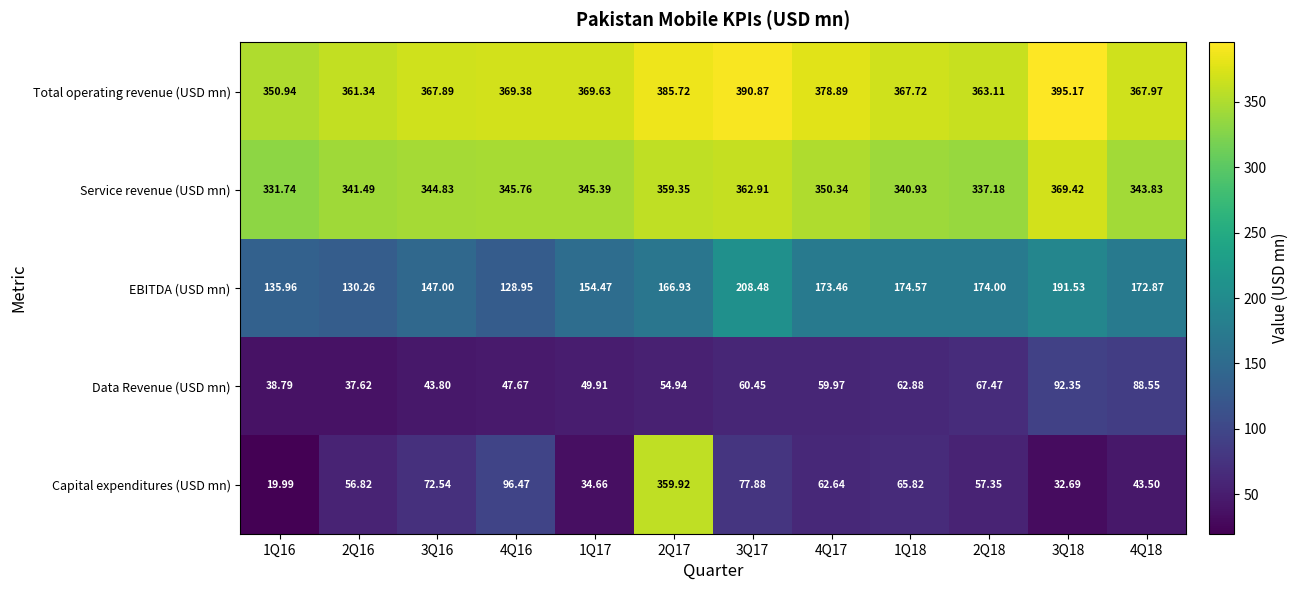

Which series changed the most between 3Q16 and 1Q18?

EBITDA (USD mn)